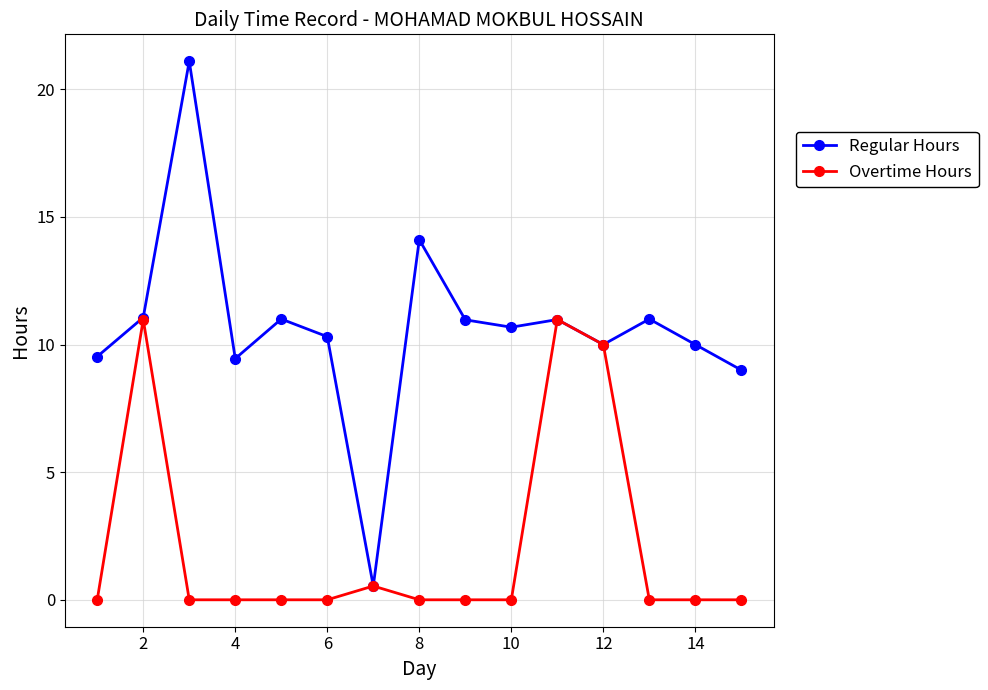

True or false: Regular Hours has more than 0 interior local peaks.

True